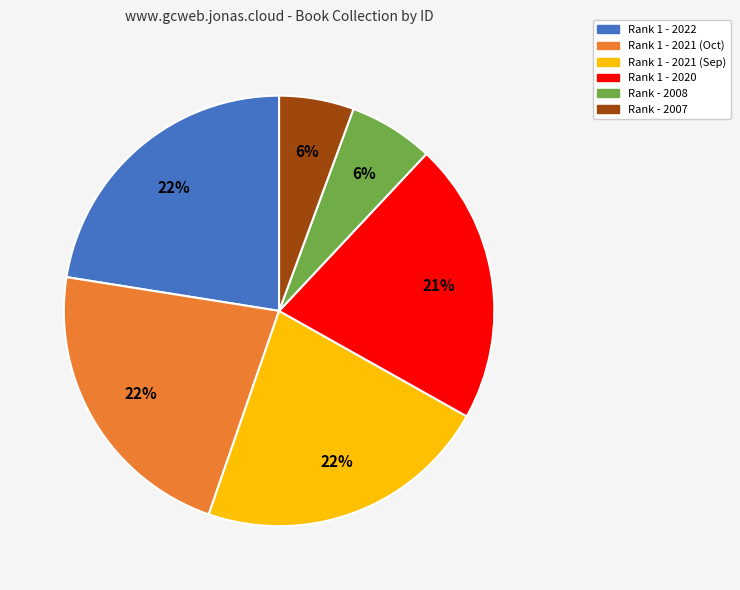

Count the number of slices in the pie.

6